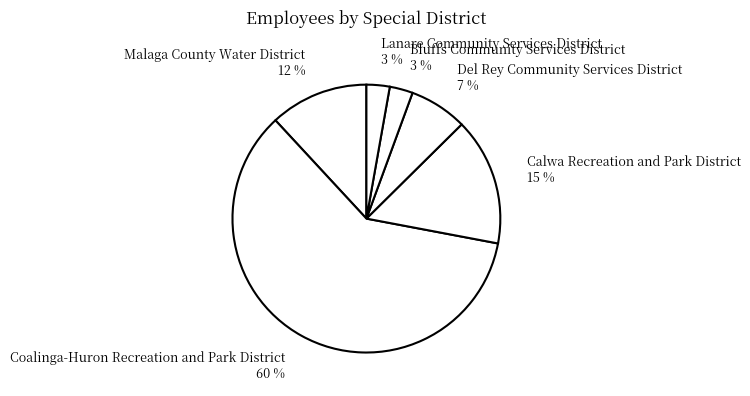

What is the majority slice?

Coalinga-Huron Recreation and Park District